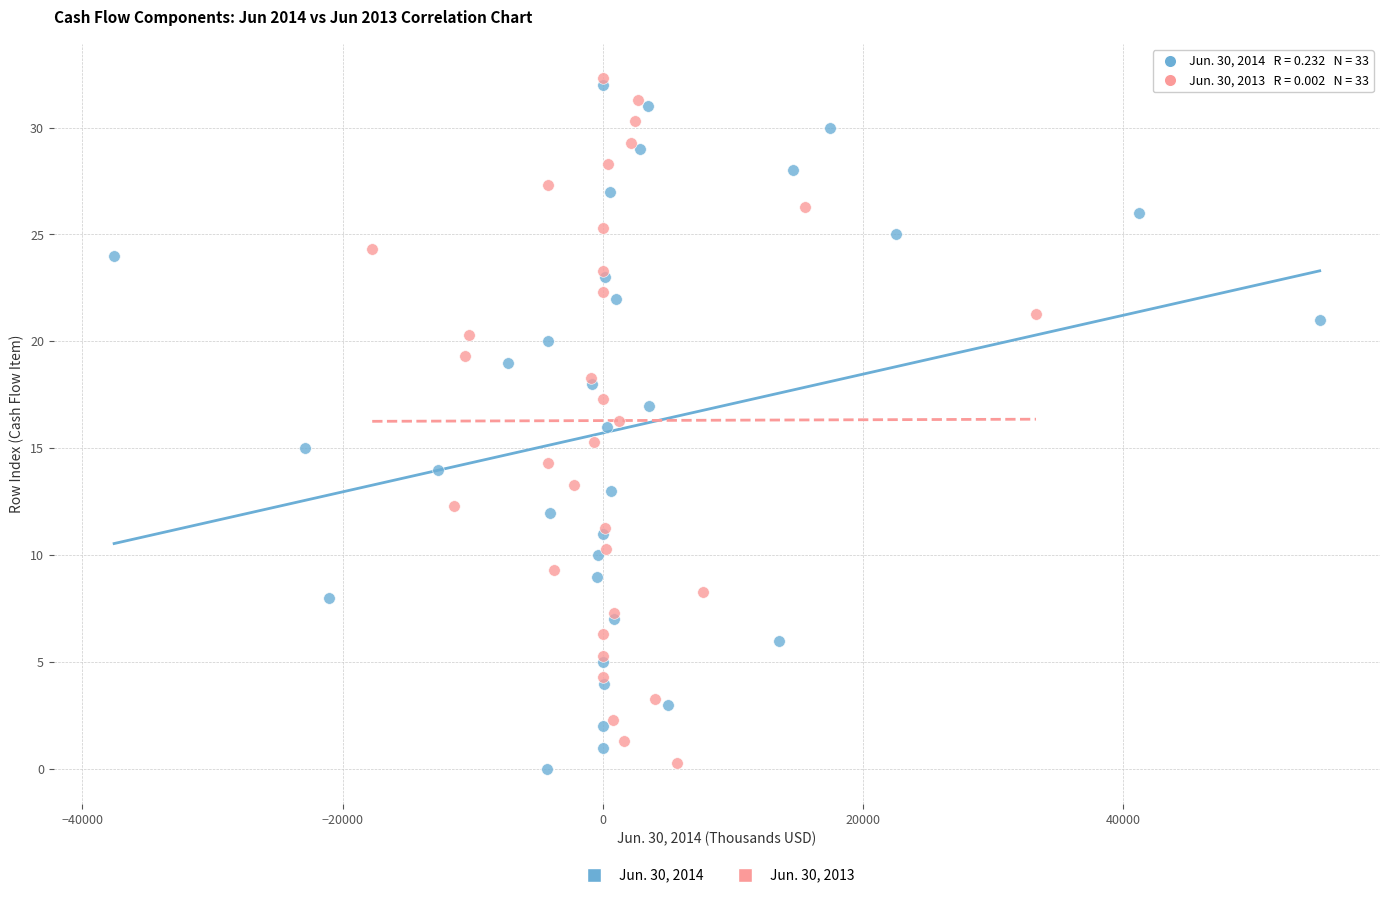

What are all the series names shown in the legend?

Jun. 30, 2014, Jun. 30, 2013